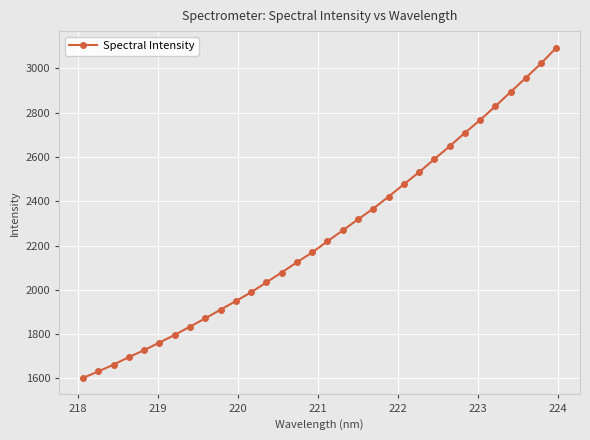

How many data points does each series have?

32